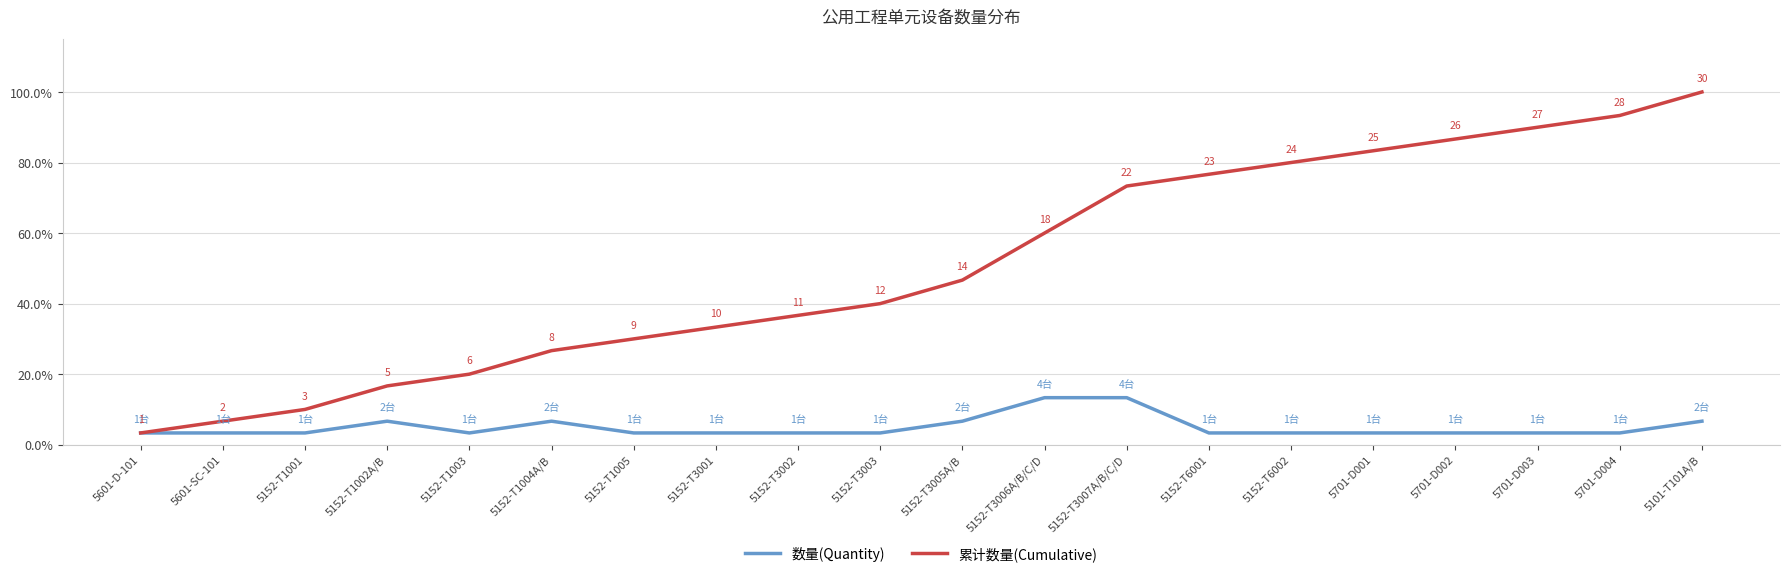

Which series has the largest range (max minus min)?

累计数量(Cumulative)